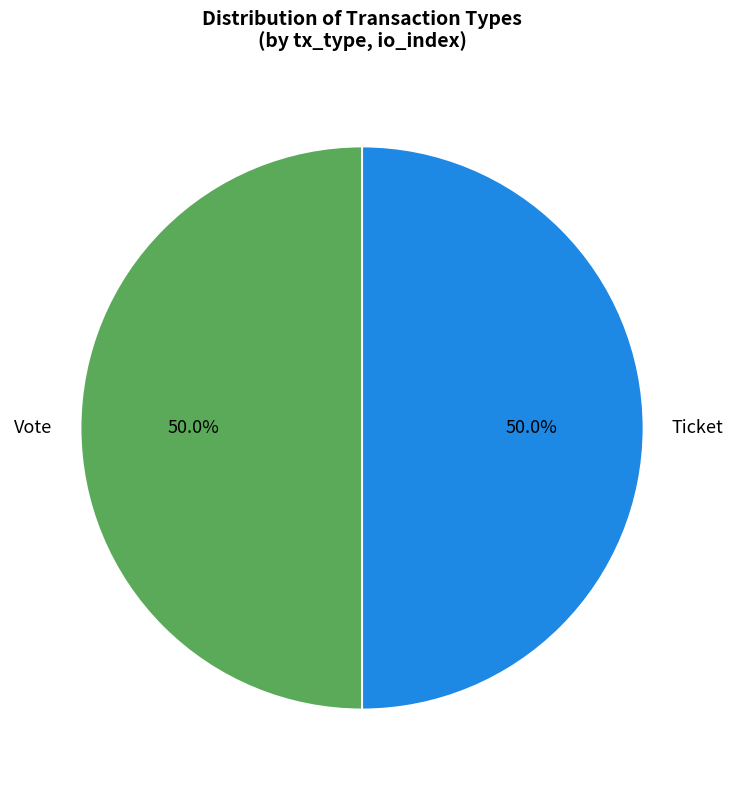

What is the ratio of the value at Vote to the value at Ticket?

1.0